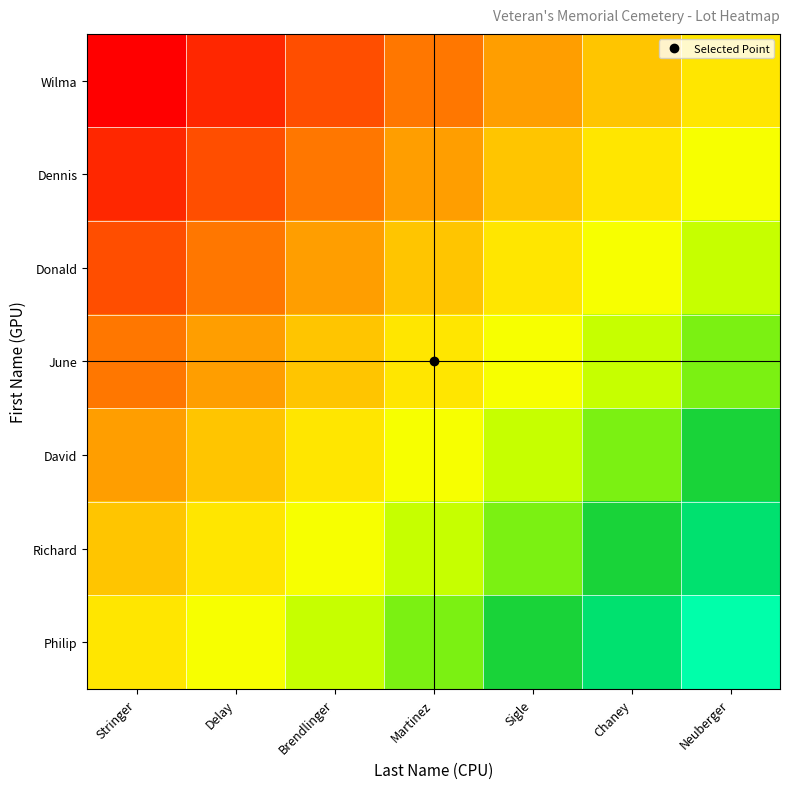

Reading left to right, extract all data points from this chart.

Wilma: Stringer=0.0	Delay=0.1	Brendlinger=0.2	Martinez=0.2	Sigle=0.3	Chaney=0.4	Neuberger=0.5
Dennis: Stringer=0.1	Delay=0.2	Brendlinger=0.2	Martinez=0.3	Sigle=0.4	Chaney=0.5	Neuberger=0.6
Donald: Stringer=0.2	Delay=0.2	Brendlinger=0.3	Martinez=0.4	Sigle=0.5	Chaney=0.6	Neuberger=0.7
June: Stringer=0.2	Delay=0.3	Brendlinger=0.4	Martinez=0.5	Sigle=0.6	Chaney=0.7	Neuberger=0.8
David: Stringer=0.3	Delay=0.4	Brendlinger=0.5	Martinez=0.6	Sigle=0.7	Chaney=0.8	Neuberger=0.8
Richard: Stringer=0.4	Delay=0.5	Brendlinger=0.6	Martinez=0.7	Sigle=0.8	Chaney=0.8	Neuberger=0.9
Philip: Stringer=0.5	Delay=0.6	Brendlinger=0.7	Martinez=0.8	Sigle=0.8	Chaney=0.9	Neuberger=1.0